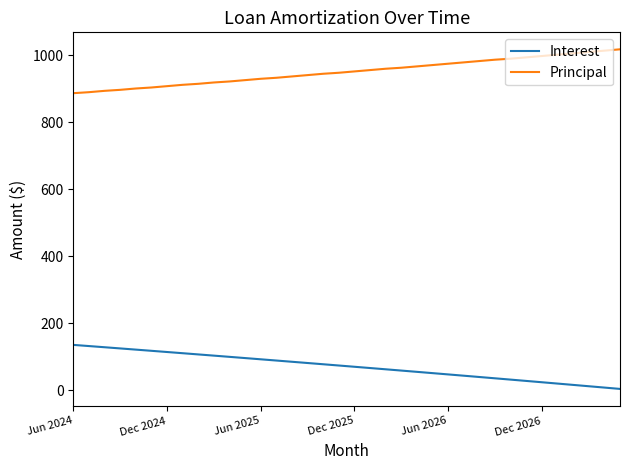

True or false: Interest and Principal cross at least once.

False